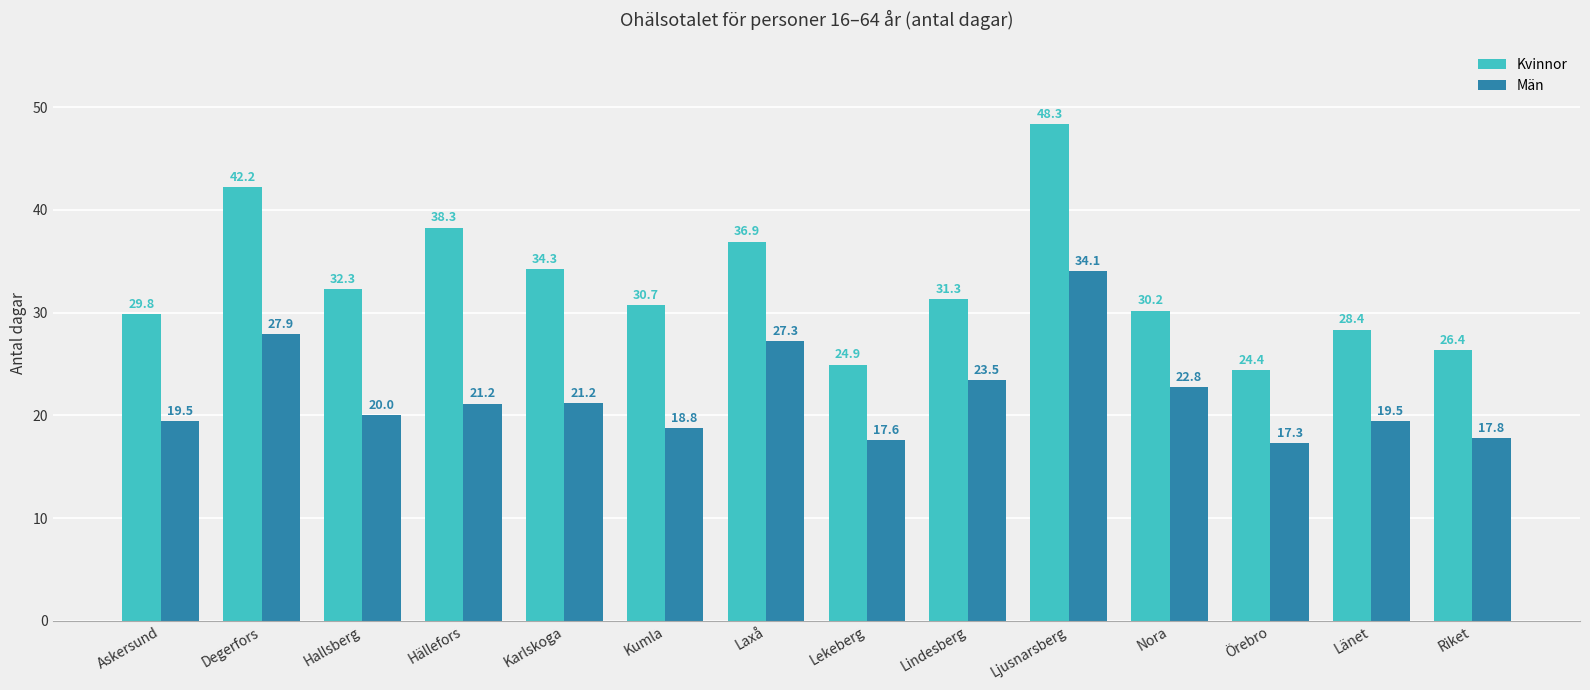

At which label is Kvinnor closest to 36?

Laxå